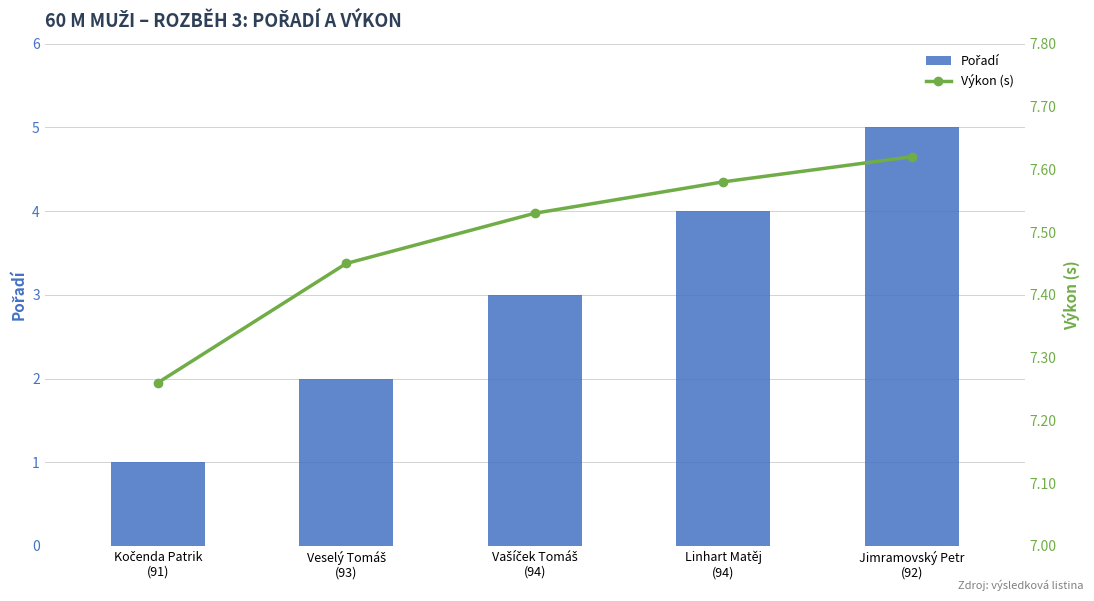

At which label is Výkon (s) closest to 7?

Kočenda Patrik
(91)